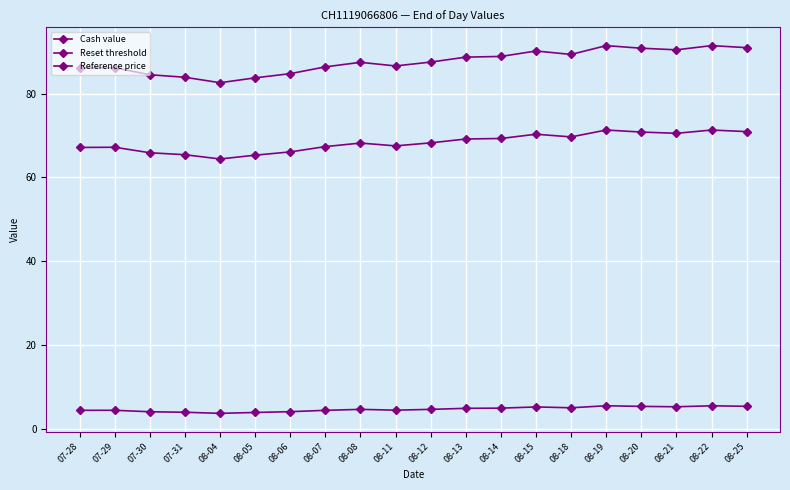

List the series in order of their overall mean, lowest first.

Cash value, Reset threshold, Reference price